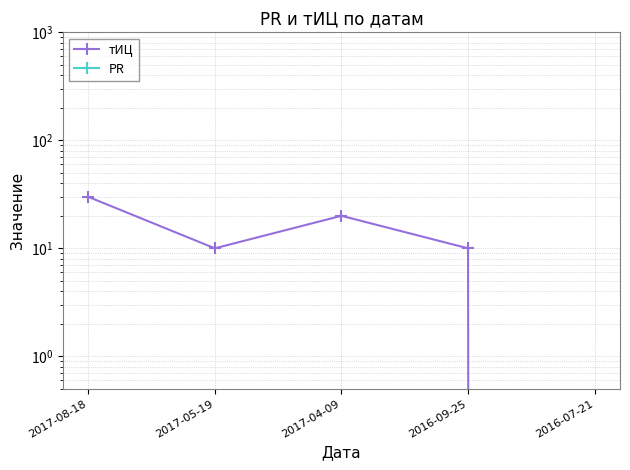

Does the chart display data point markers on the line(s)?

Yes